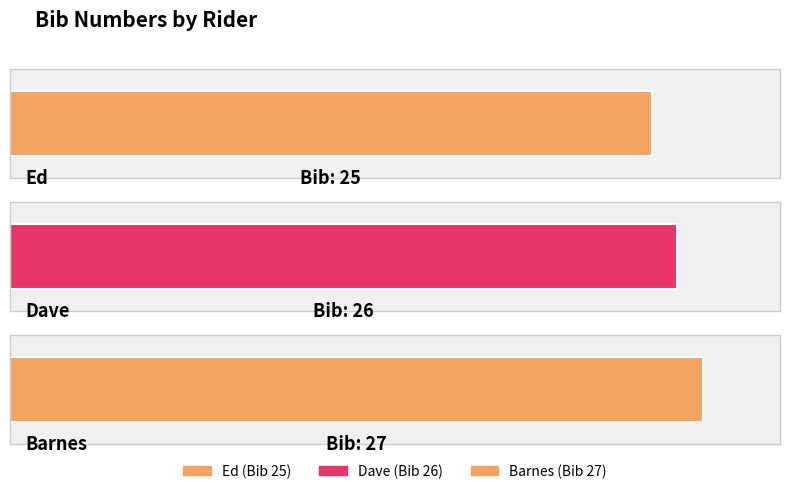

How many bars are there in total?

3